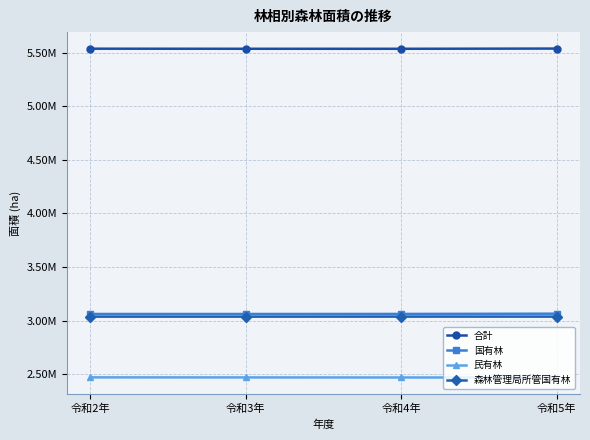

Which series has the largest total across all categories?

合計